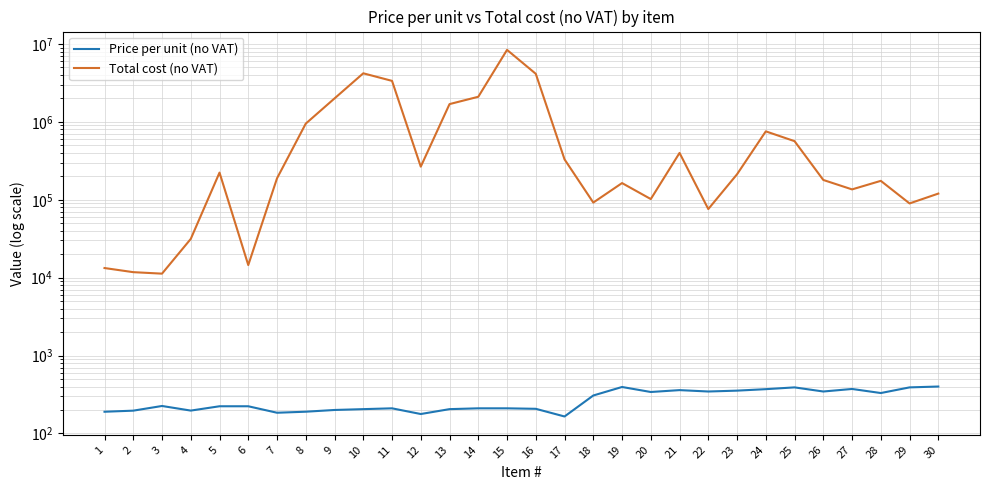

List the labels in order of Price per unit (no VAT) value, smallest first.

17, 12, 7, 1, 8, 2, 4, 9, 10, 13, 16, 11, 14, 15, 5, 6, 3, 18, 28, 20, 22, 26, 23, 21, 24, 27, 25, 29, 19, 30